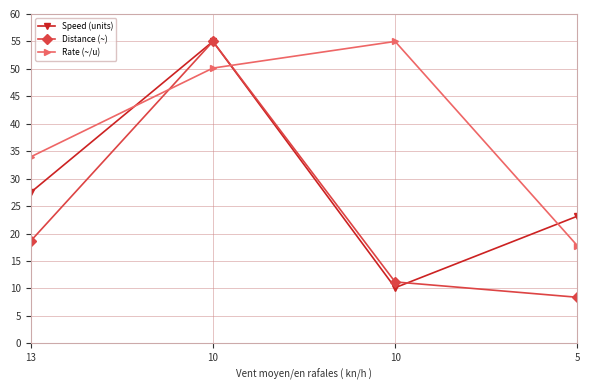

What is the smallest value displayed?

8.4